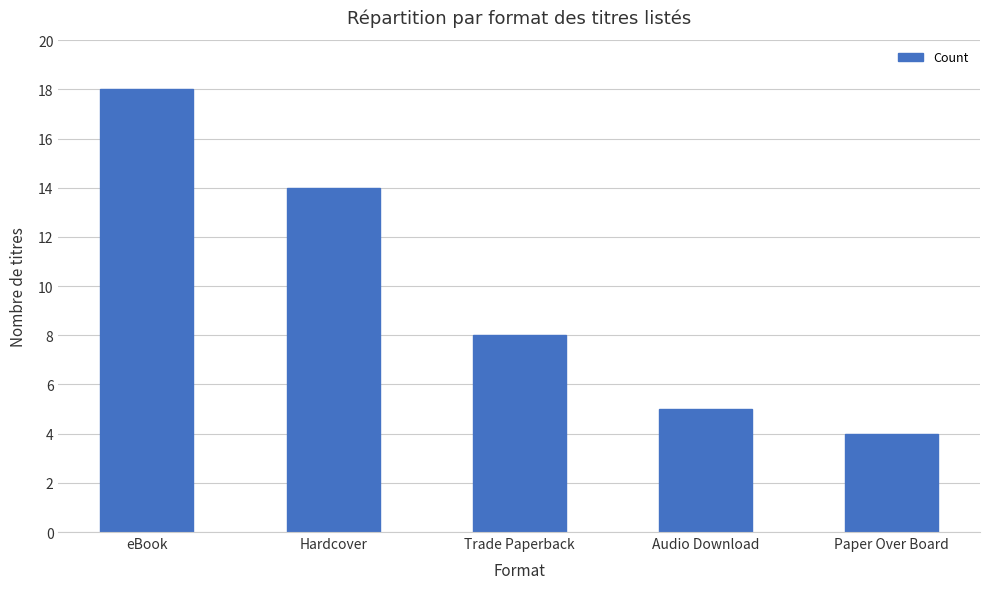

How many data points does each series have?

5